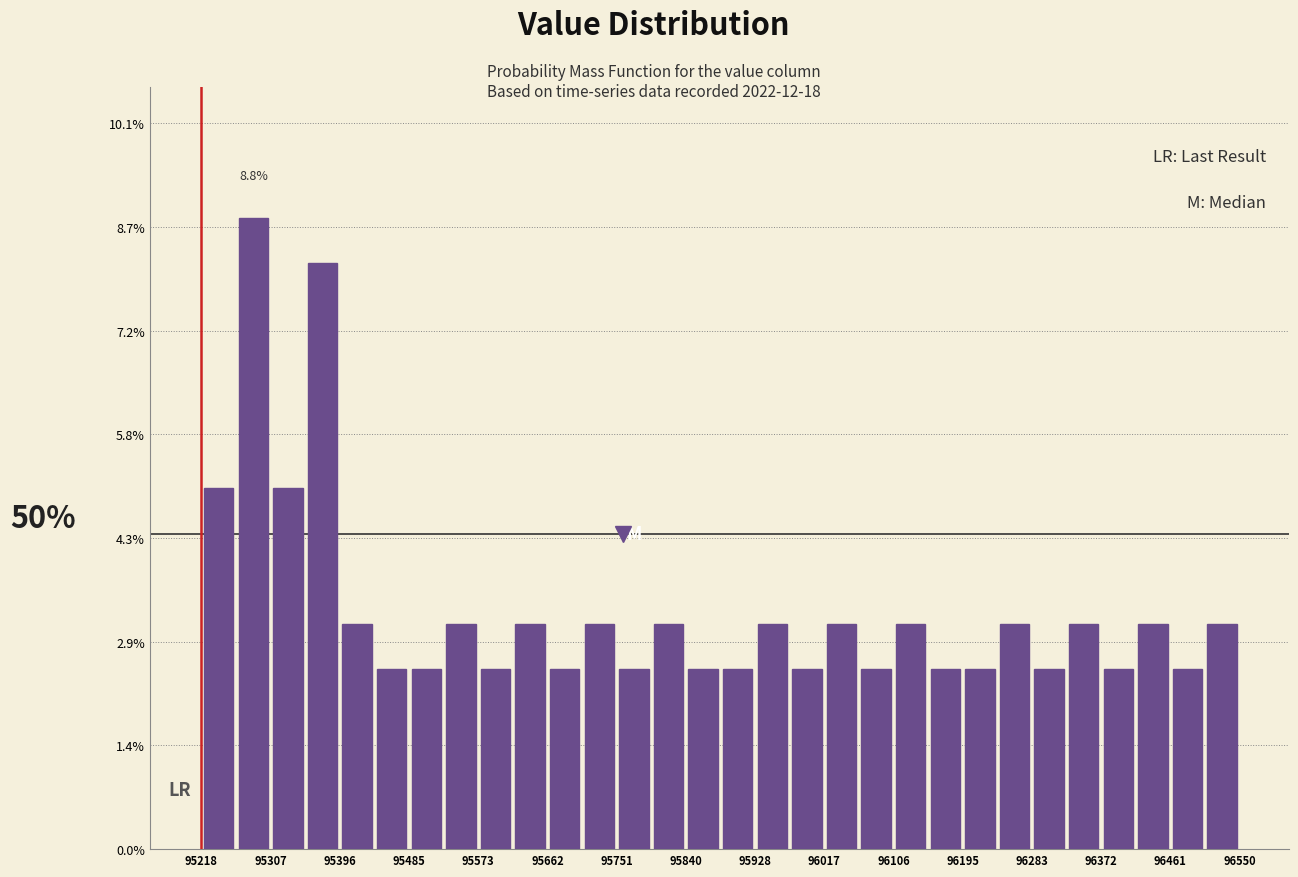

Over which range of the x-axis is the bar tallest?

95260 to 95310